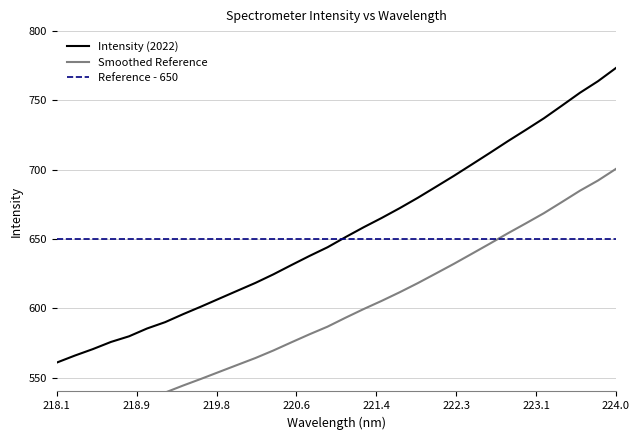

True or false: the data shows 661.3 at 223.0264.

True